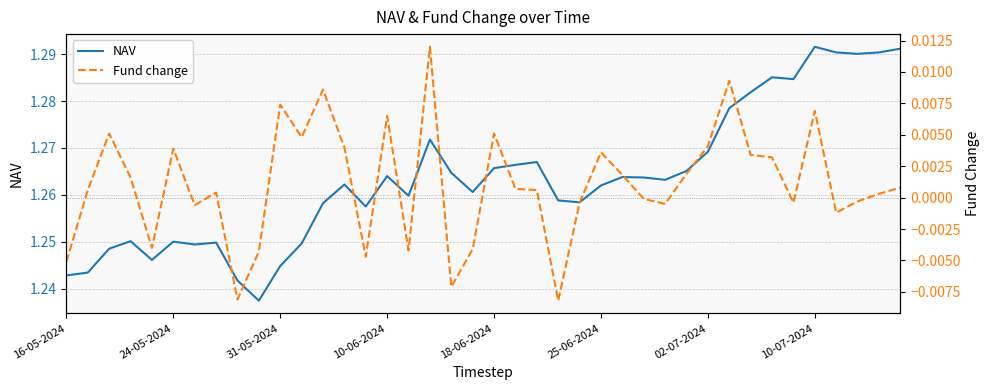

The NAV series shows 0.4 at 31-05-2024. True or false?

False